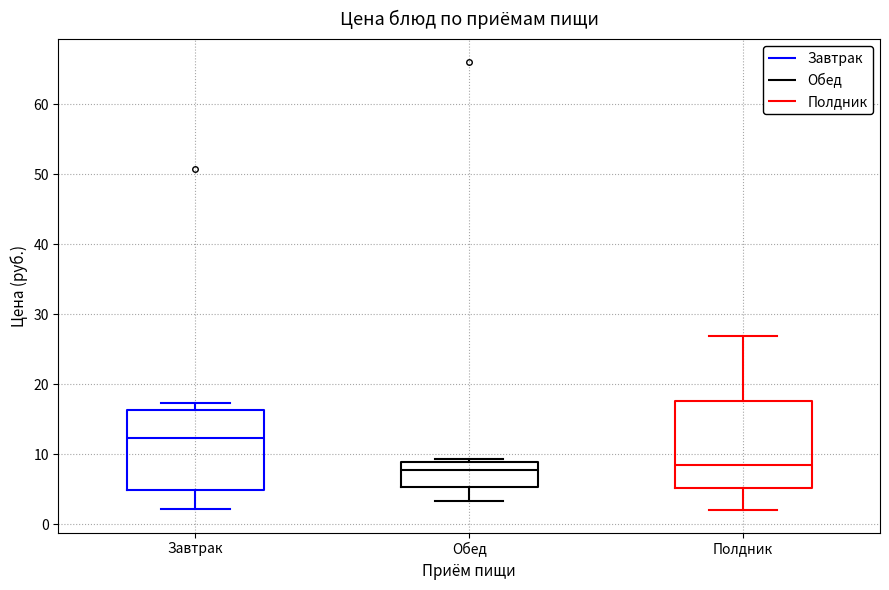

Reading left to right, transcribe this box plot: for each box, give where its median line is, the range the box spans, and where its two whiskers end, as read against the y-axis. The values are not printed on the chart, so give them approximately, as read against the axis.

Завтрак: median 12, box 5 to 16, whiskers 2 to 17
Обед: median 8, box 5 to 9, whiskers 3 to 9 (just above the box's upper edge)
Полдник: median 8, box 5 to 18, whiskers 2 to 27